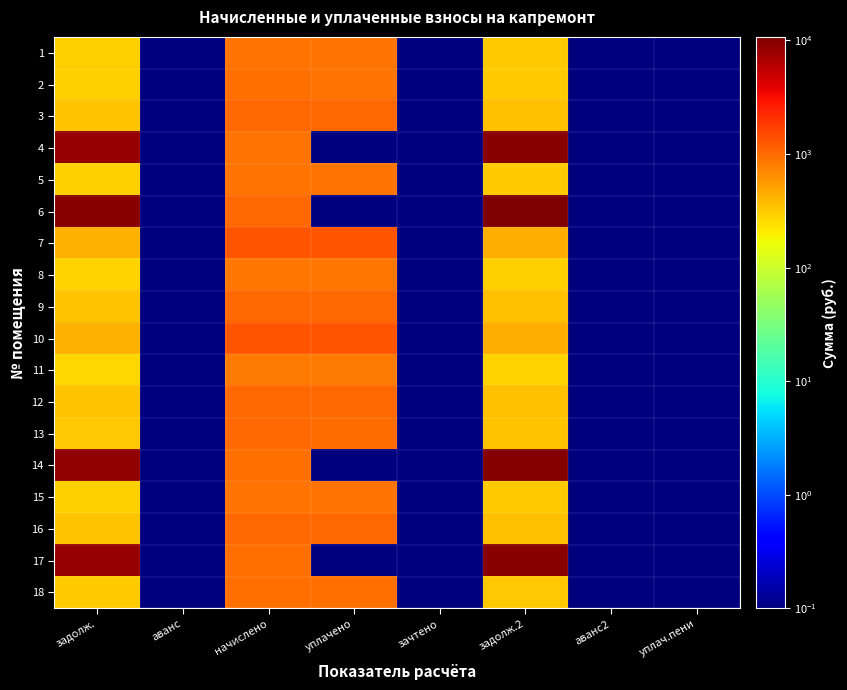

How many data points does each series have?

8